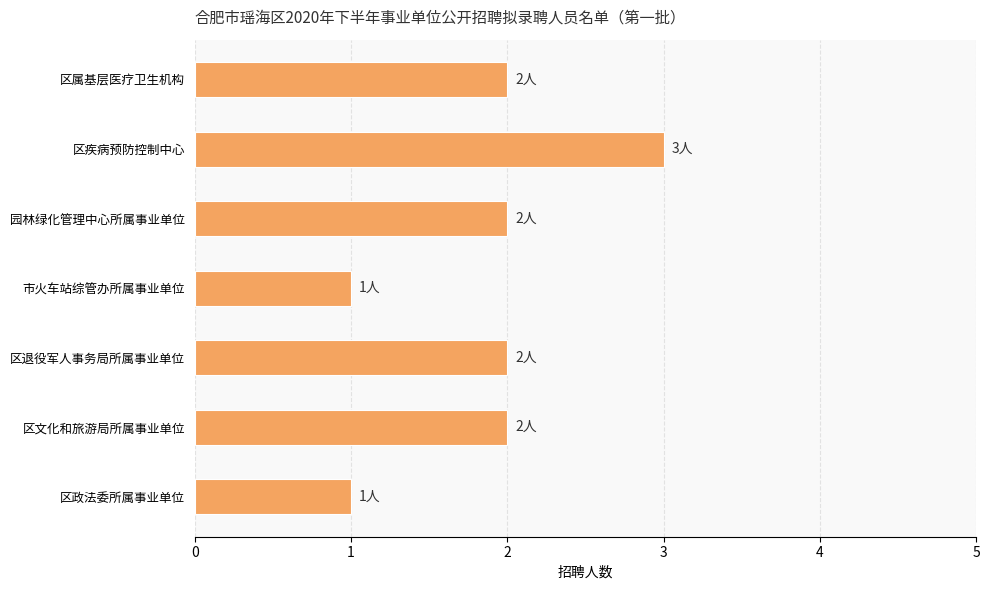

Reading bottom to top, what are all the values shown in this chart?

1	2	2	1	2	3	2